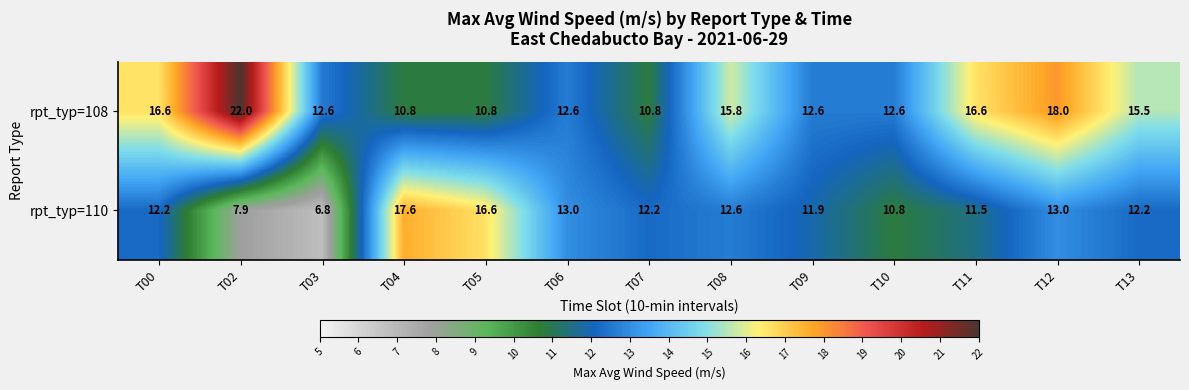

What is the total value across all series at T00?

28.8